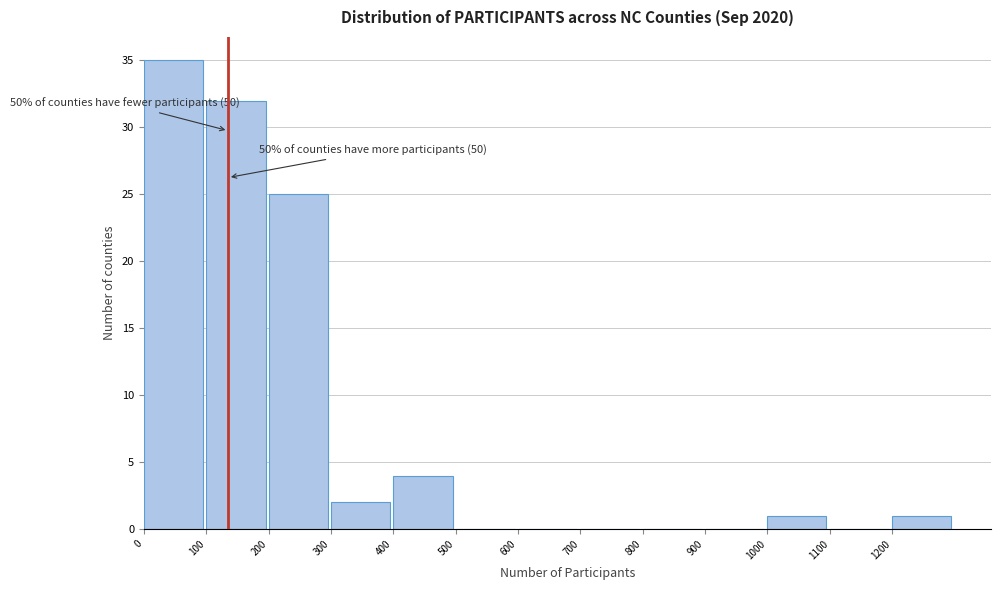

Which range on the x-axis has the tallest bar?

0 to 100